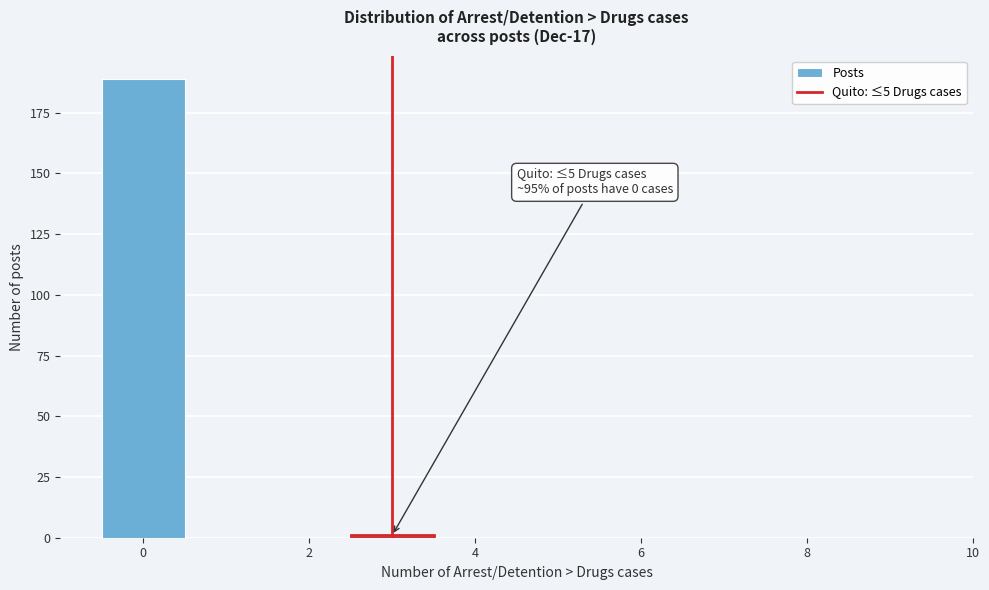

Over which range of the x-axis is the bar tallest?

-0.5 to 0.5